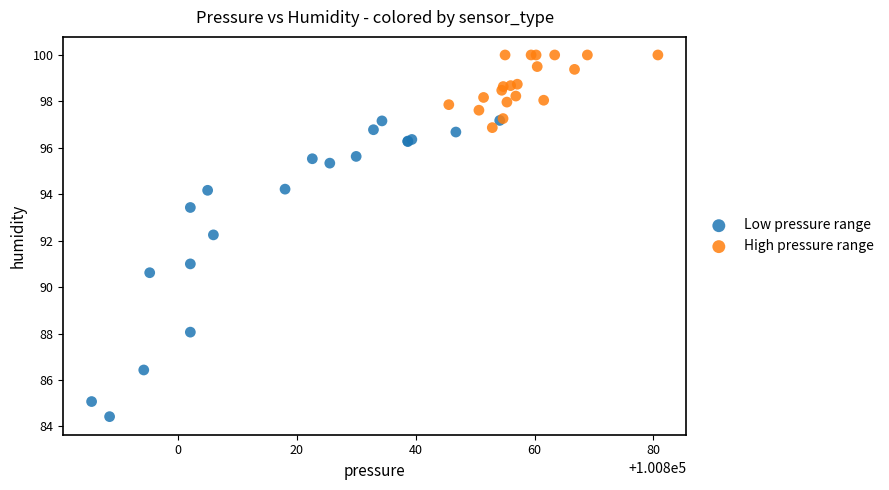

Which series reaches the minimum Y coordinate?

Low pressure range